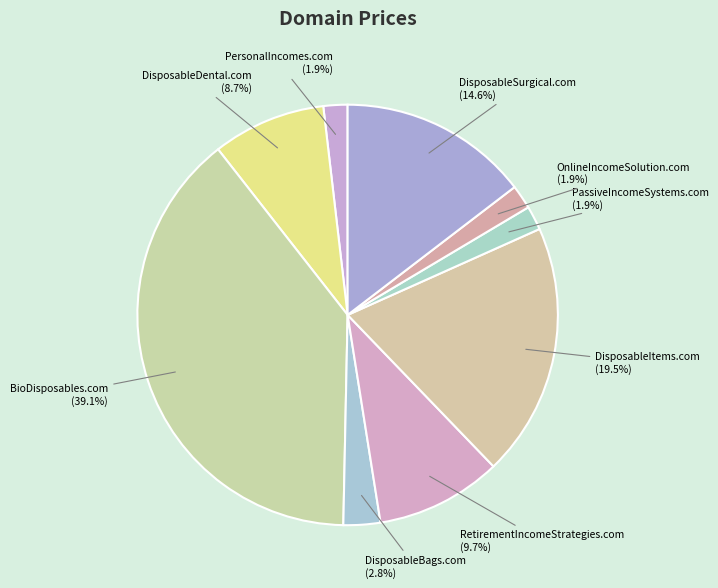

Which has a higher value, PassiveIncomeSystems.com or DisposableSurgical.com?

DisposableSurgical.com